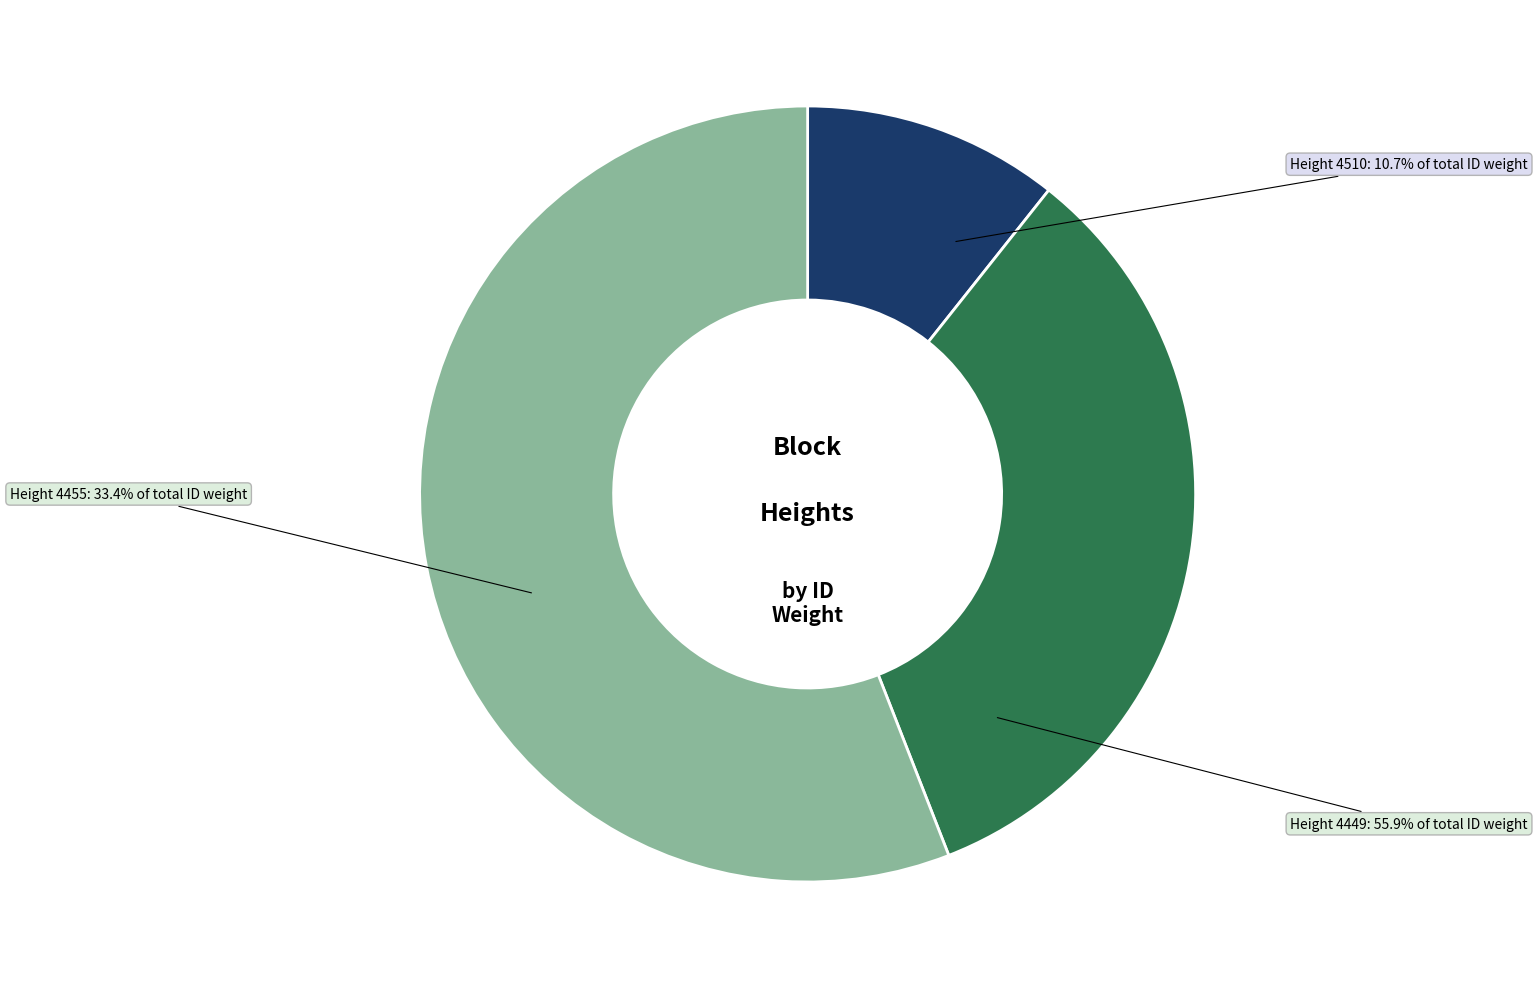

Is there any slice that represents more than half of the pie?

Yes